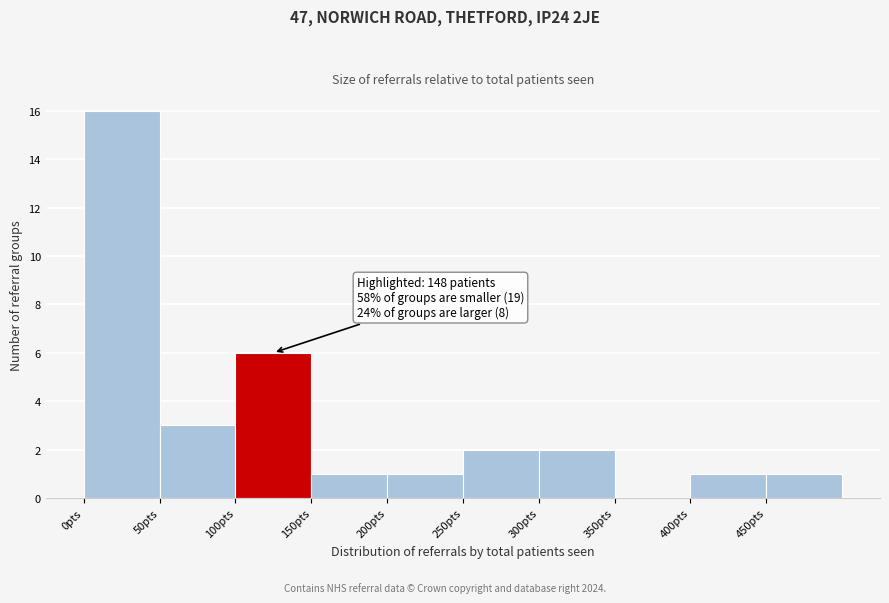

Which range on the x-axis has the tallest bar?

0 to 50